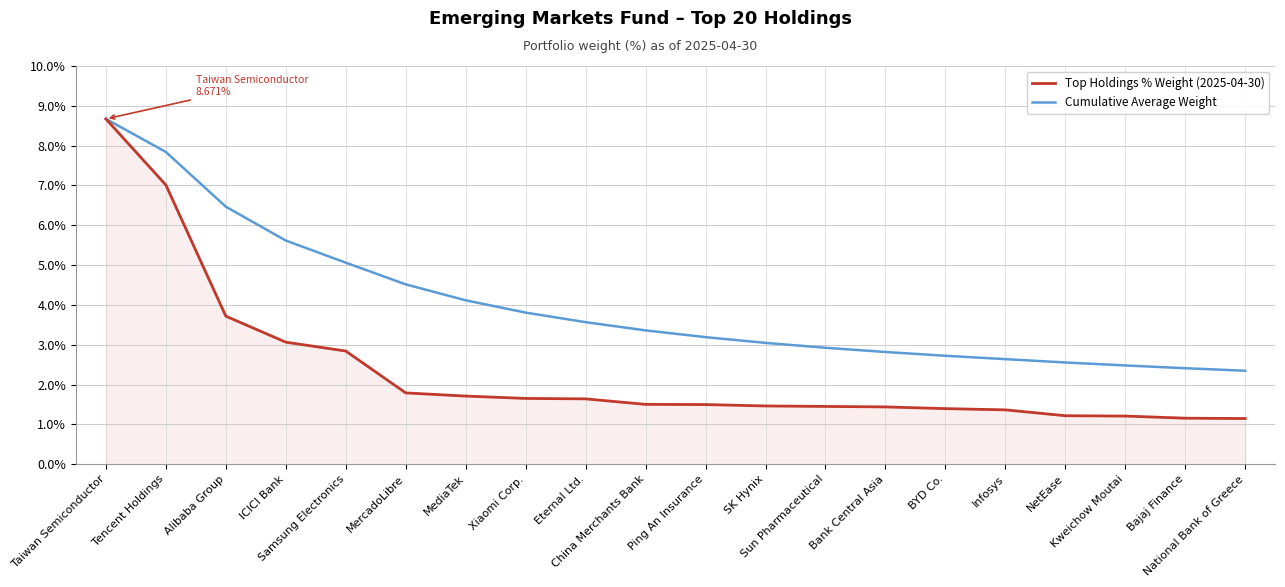

List the series in order of their overall mean, lowest first.

Top Holdings % Weight (2025-04-30), Cumulative Average Weight